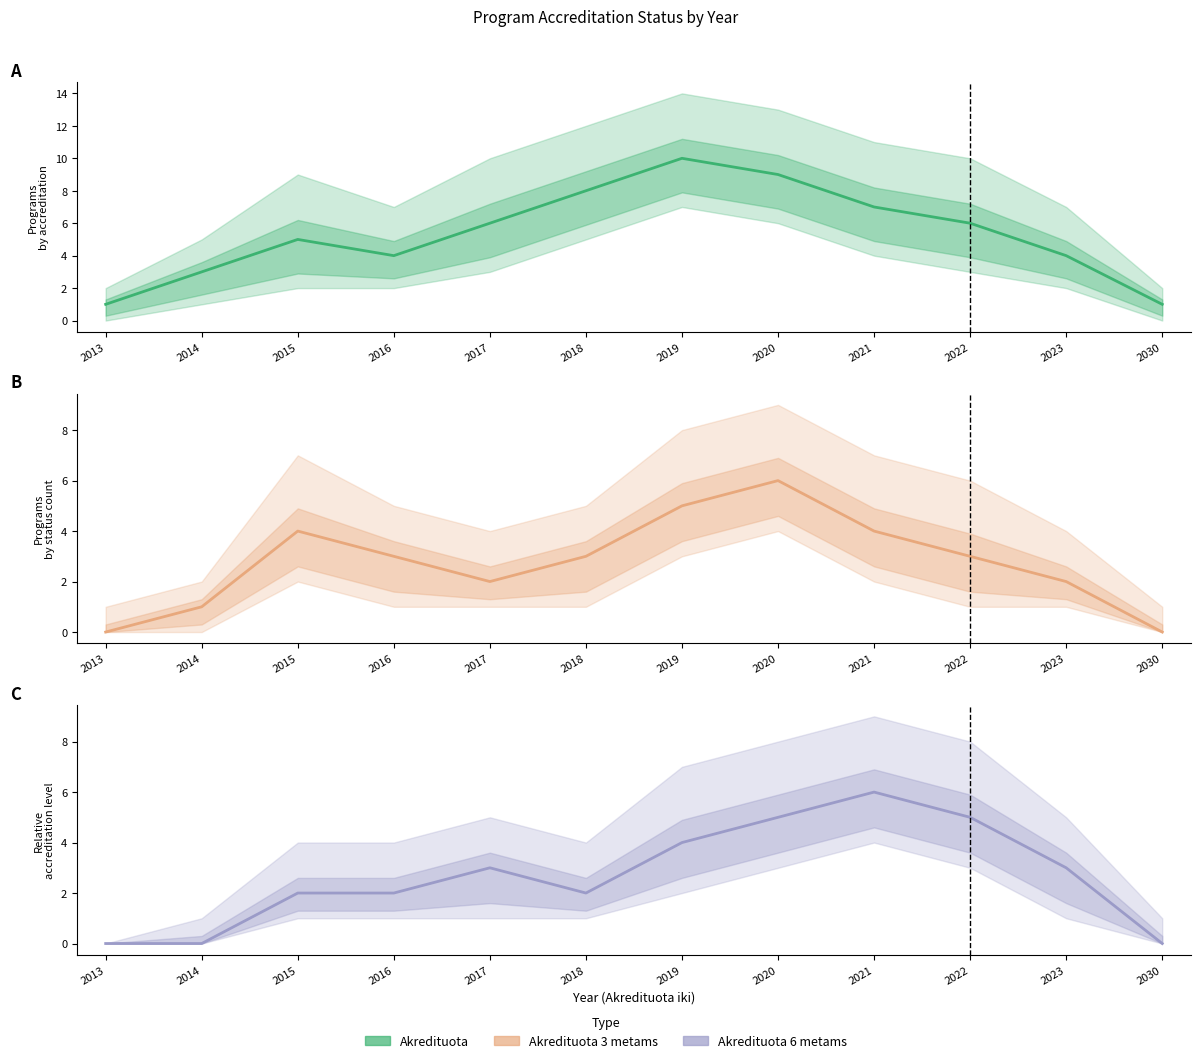

What are all the series names shown in the legend?

Akredituota, Akredituota 3 metams, Akredituota 6 metams